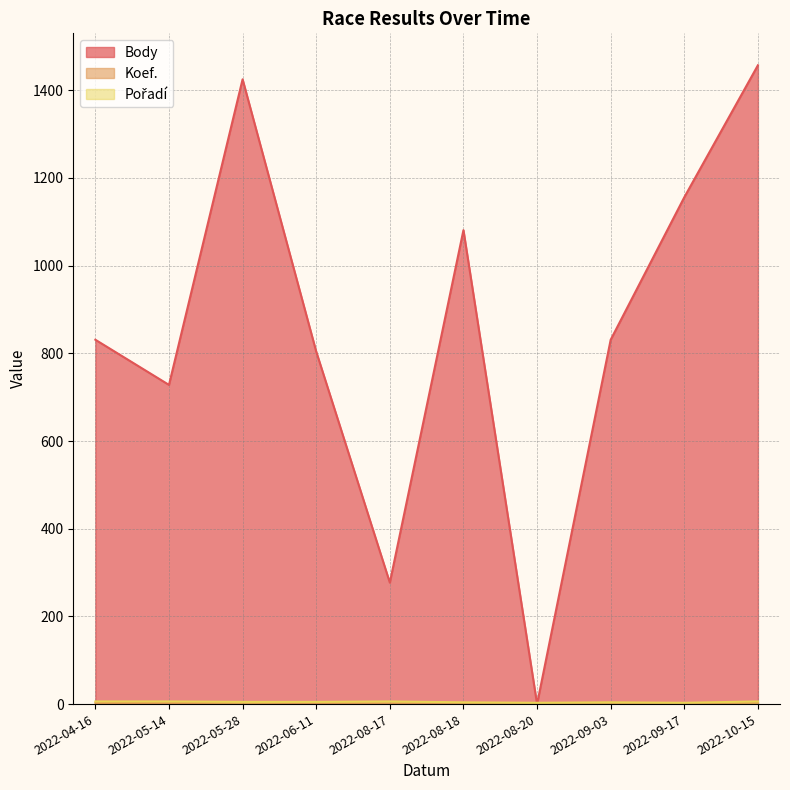

What is the value of the Koef. point at the 2nd from the left?

2